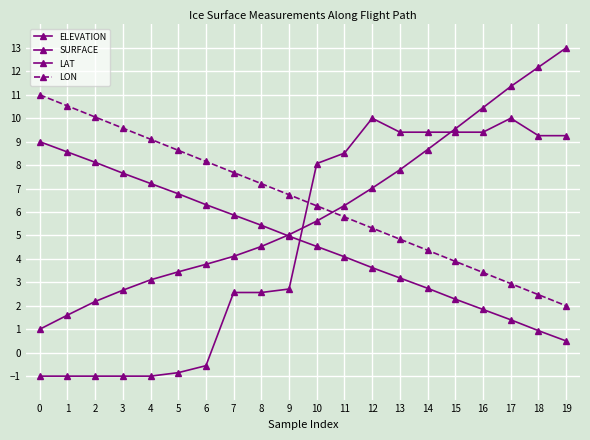

How many positive values does the SURFACE series have?

13